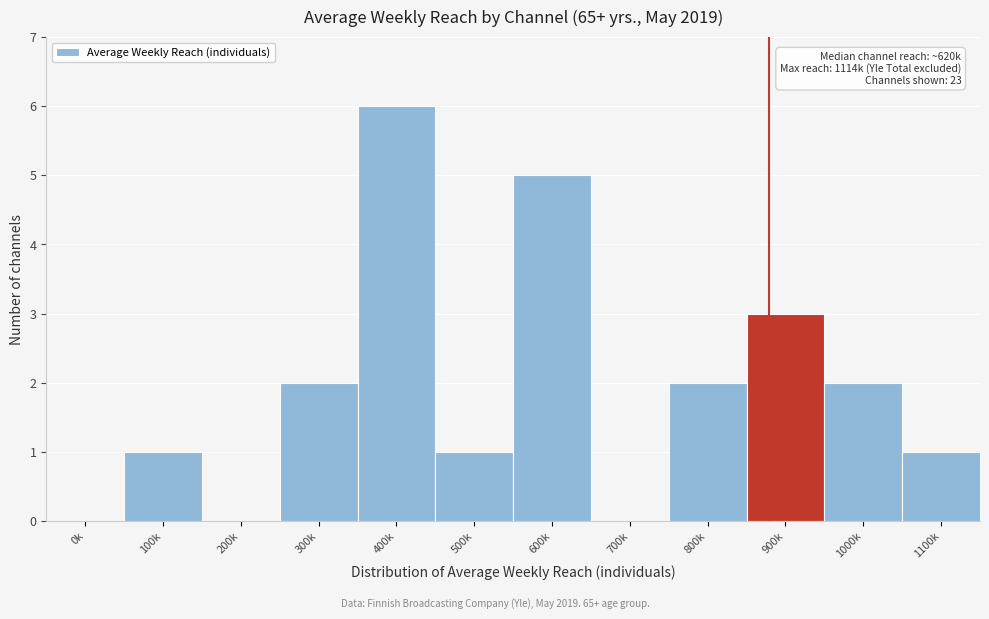

Reading left to right, extract all data points from this chart.

0k=0	100k=1	200k=0	300k=2	400k=6	500k=1	600k=5	700k=0	800k=2	900k=3	1000k=2	1100k=1